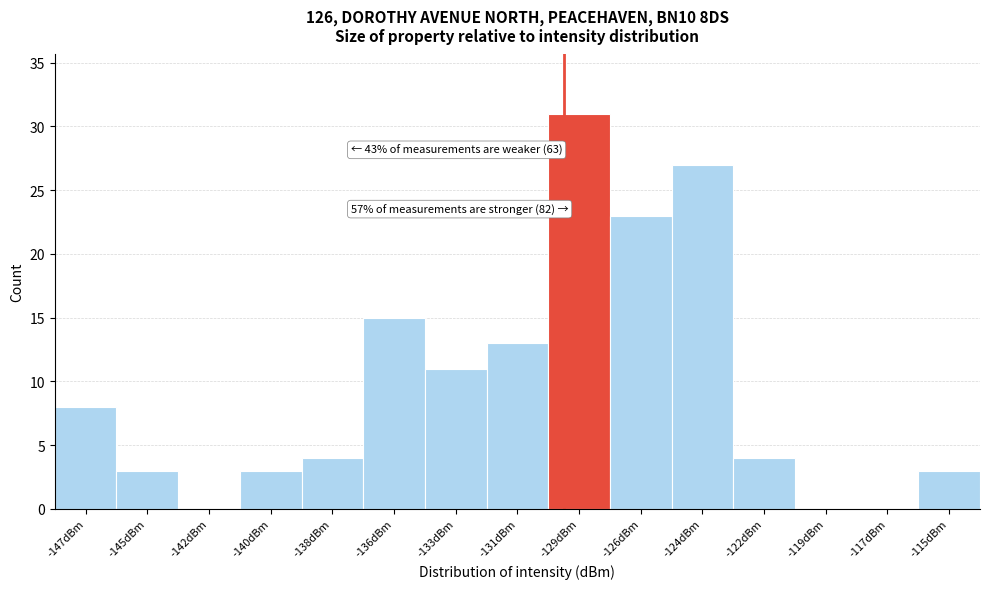

Reading left to right, transcribe all the data shown in this chart.

-147dBm=8	-145dBm=3	-142dBm=0	-140dBm=3	-138dBm=4	-136dBm=15	-133dBm=11	-131dBm=13	-129dBm=31	-126dBm=23	-124dBm=27	-122dBm=4	-119dBm=0	-117dBm=0	-115dBm=3